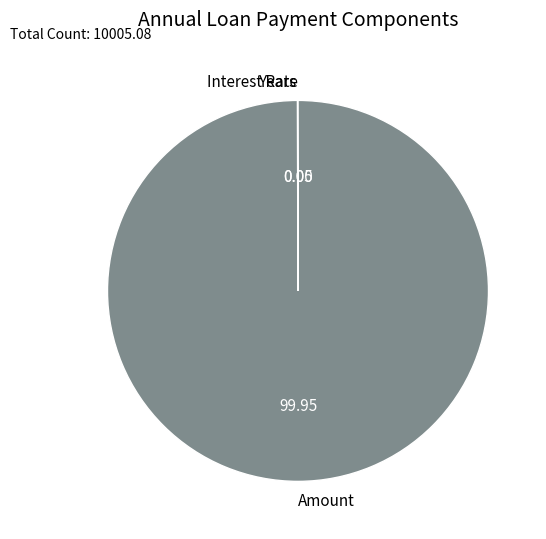

Which category has the biggest portion of the pie?

Amount